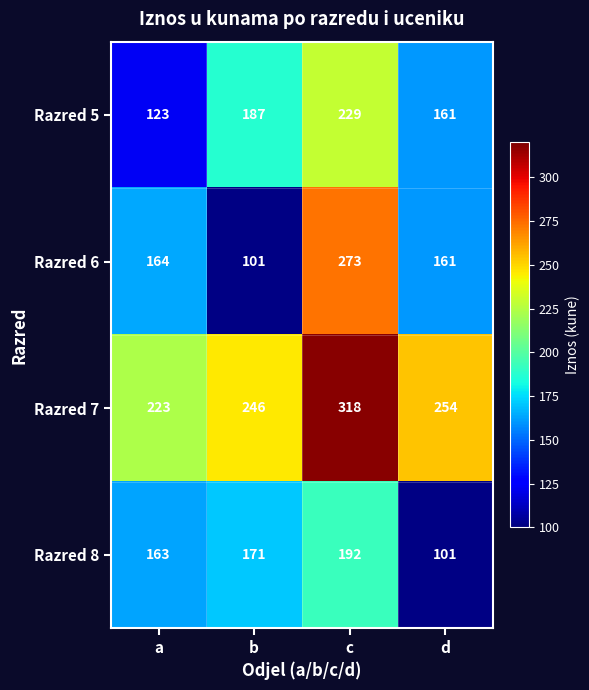

True or false: Razred 6 has a value of 70 at d.

False